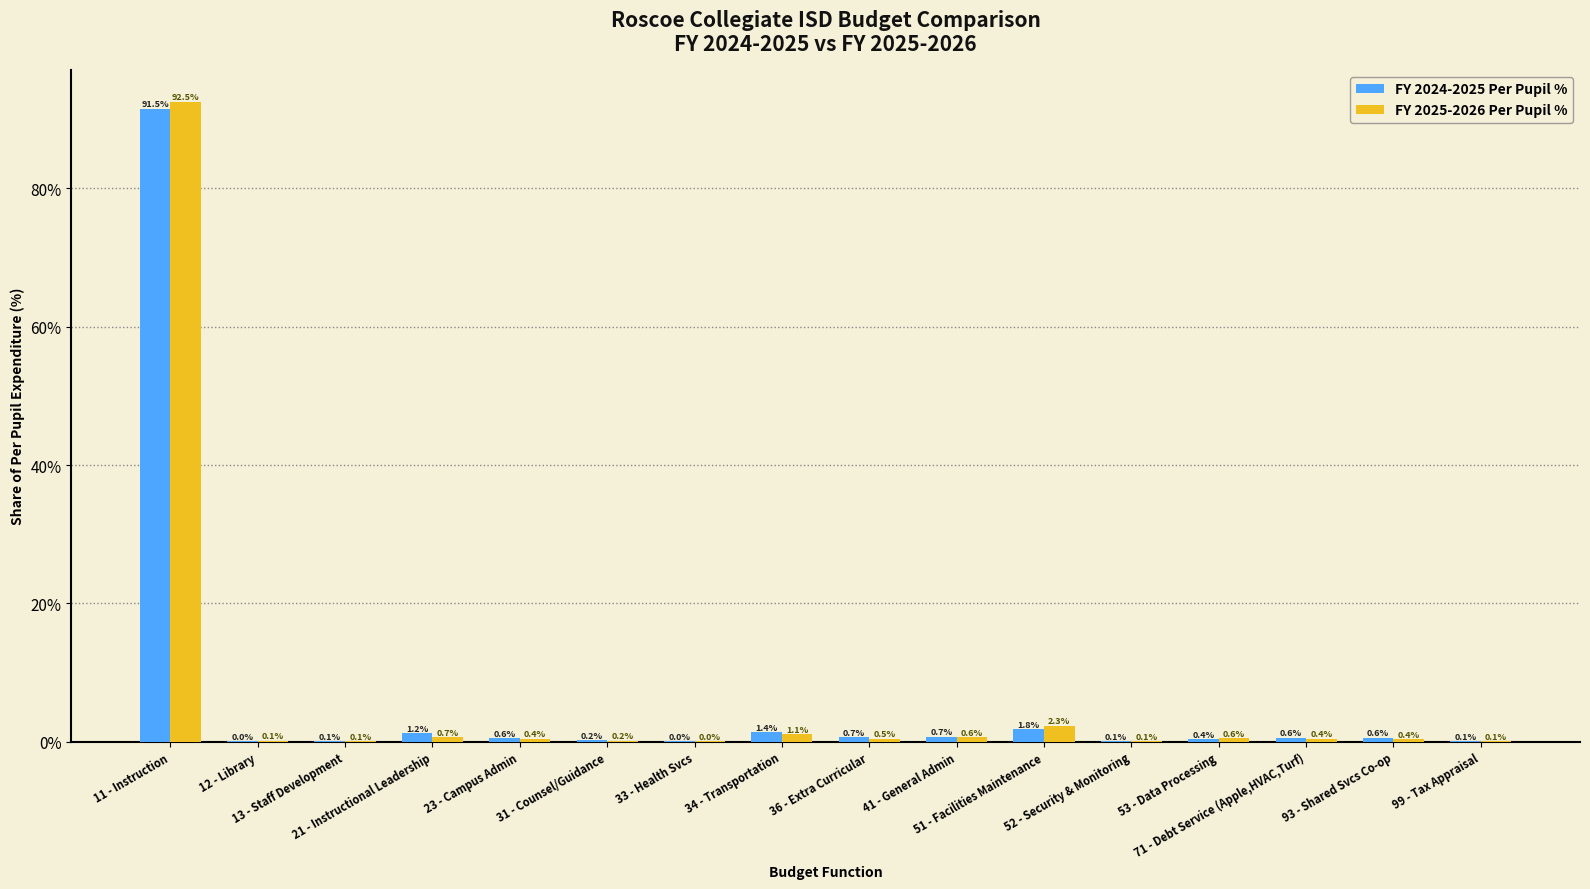

What is the maximum value shown in the chart?

92.5